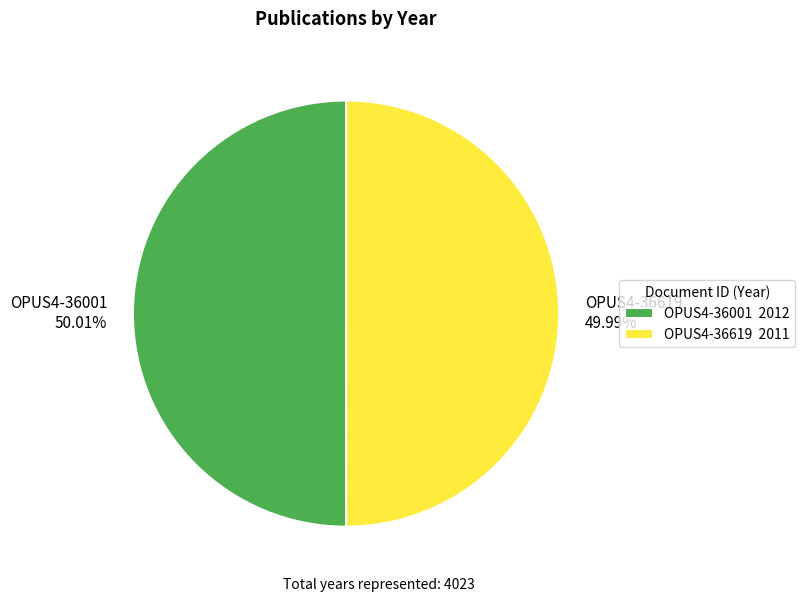

What is the ratio of the value at OPUS4-36619 to the value at OPUS4-36001?

1.0